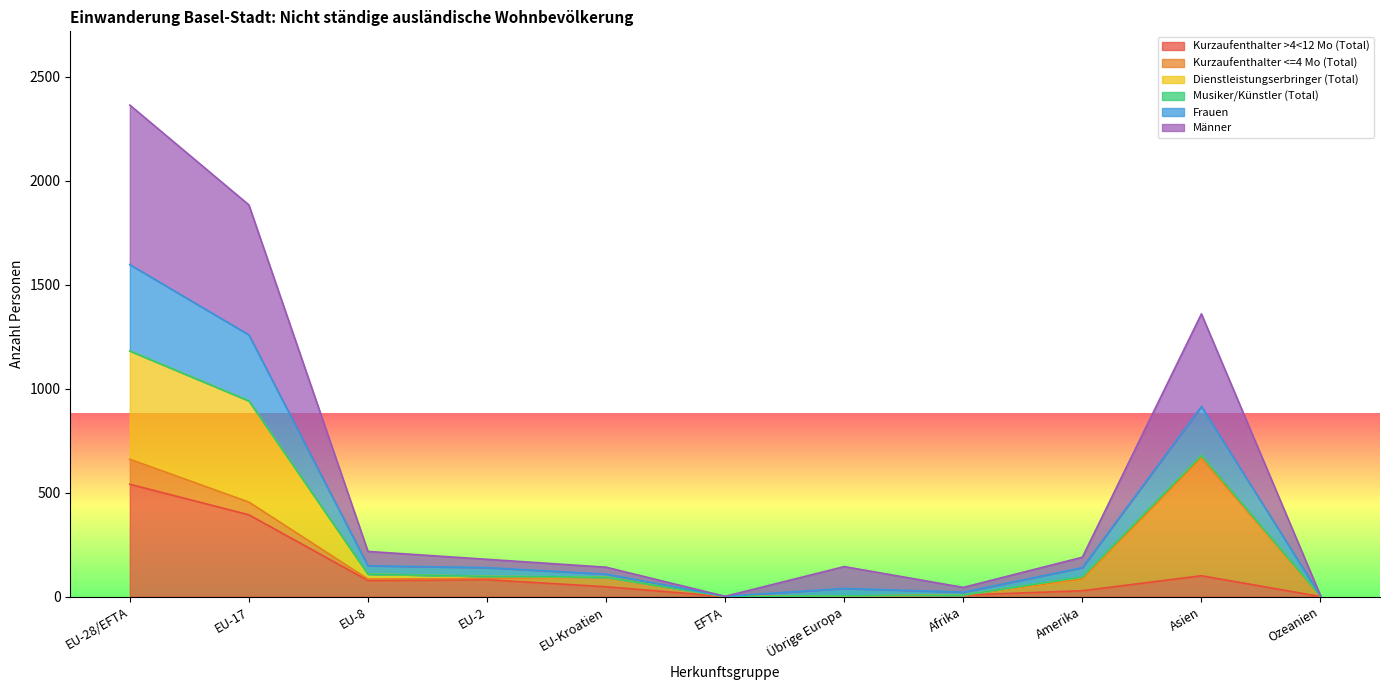

True or false: Kurzaufenthalter >4<12 Mo (Total) and Frauen cross at least once.

False